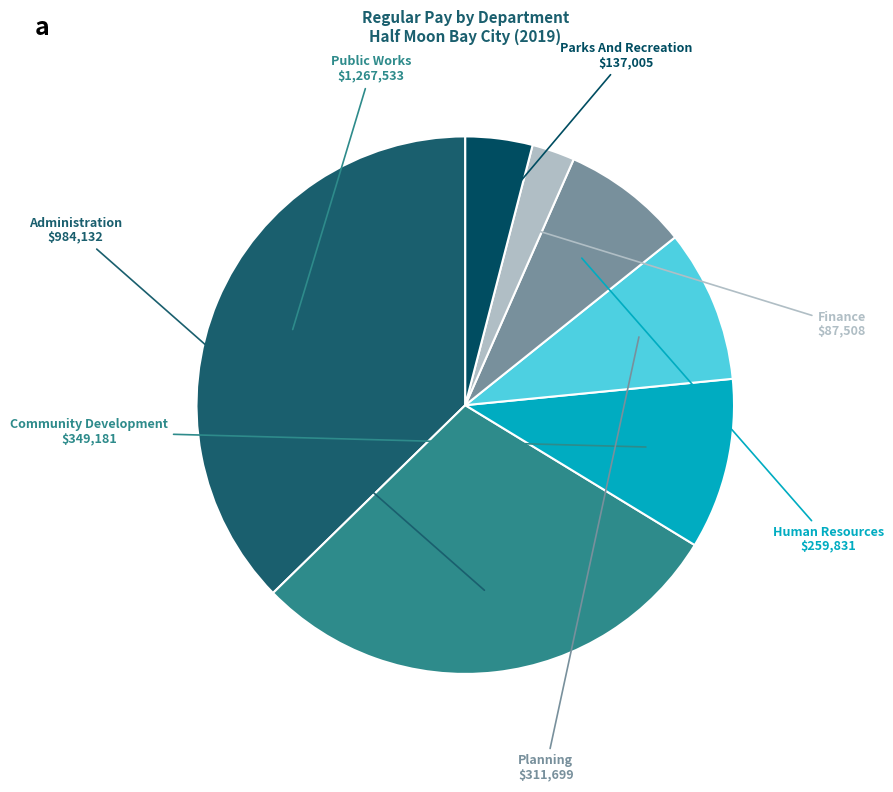

Is Administration the majority of the pie?

No